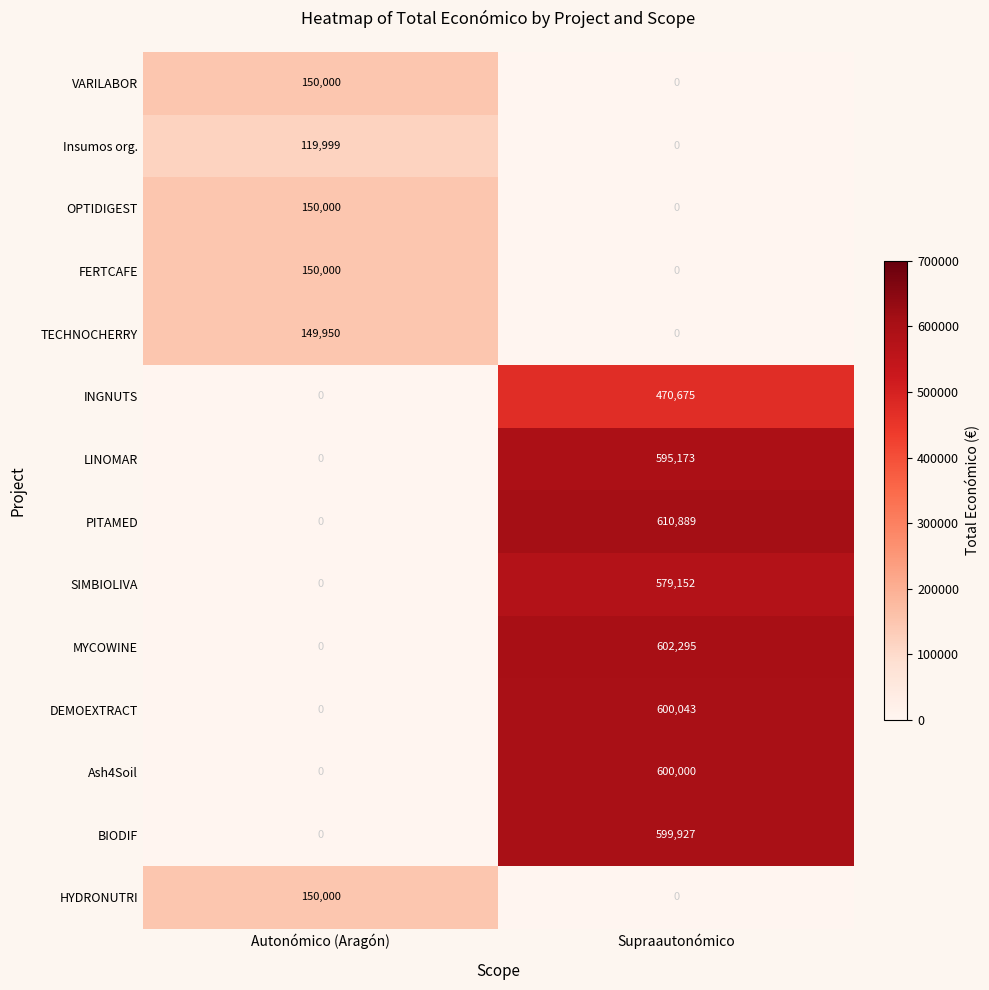

What is the total value across all series at Autonómico (Aragón)?

869949